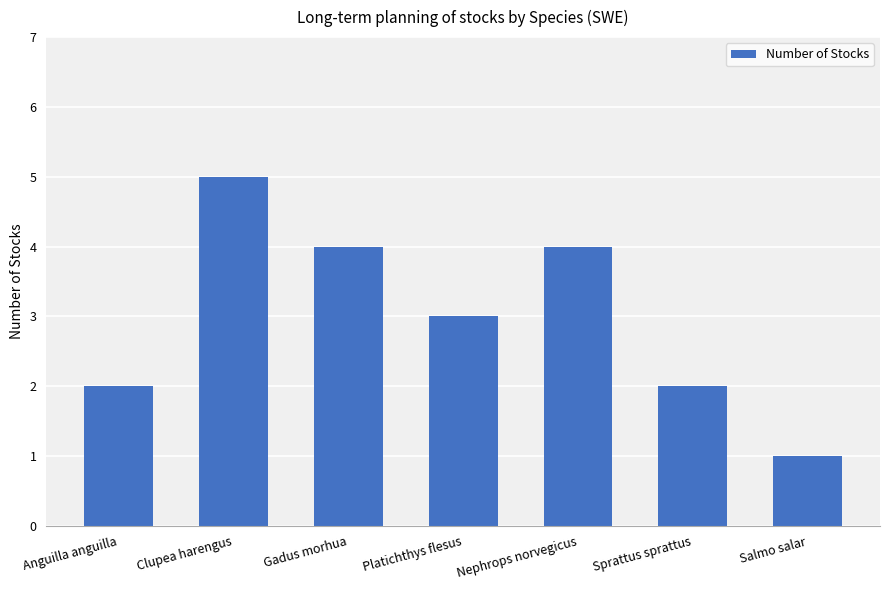

What value does the data have at Sprattus sprattus?

2